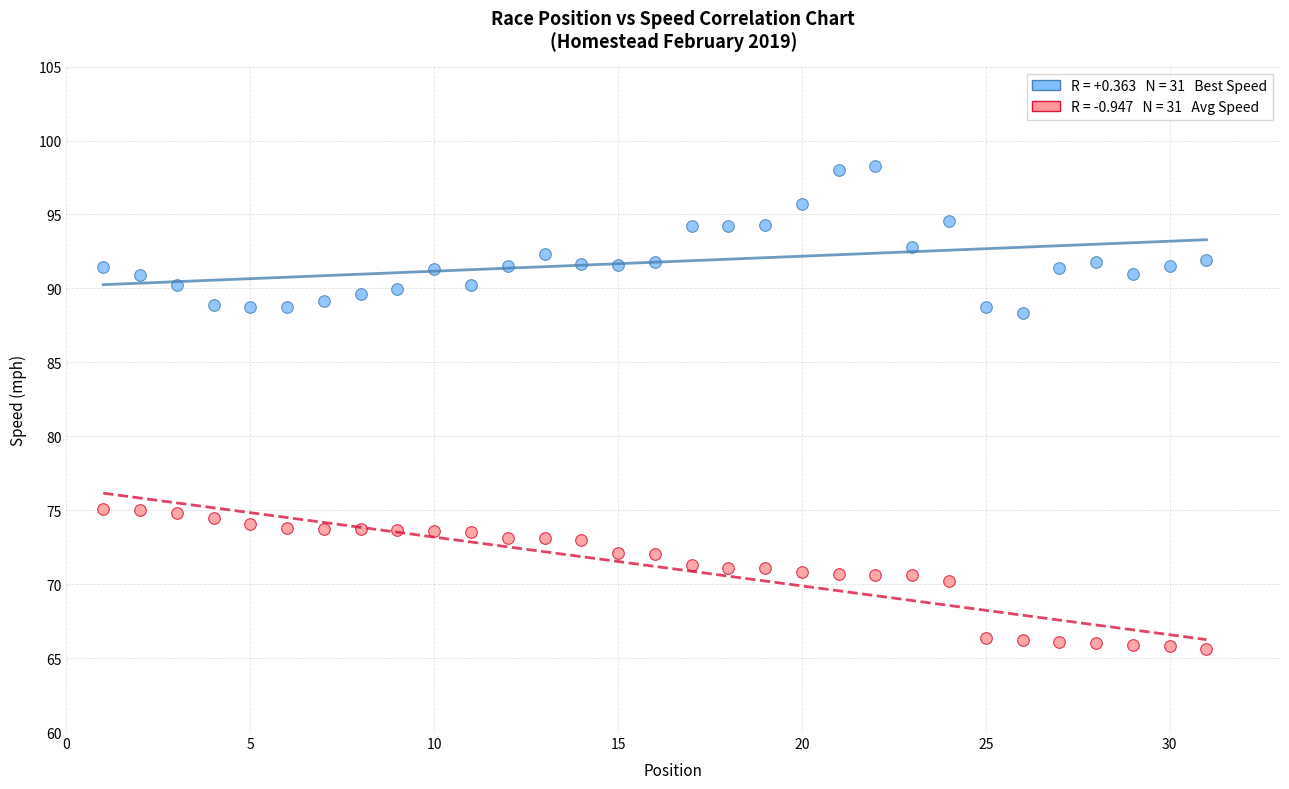

Across all data points, what is the range of X values (max minus min)?

30.0